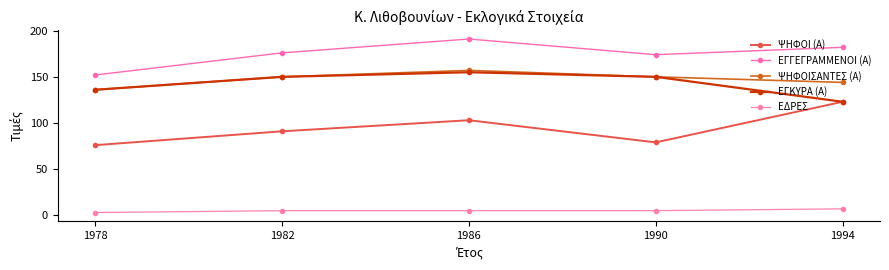

Which series has the largest range (max minus min)?

ΨΗΦΟΙ (Α)